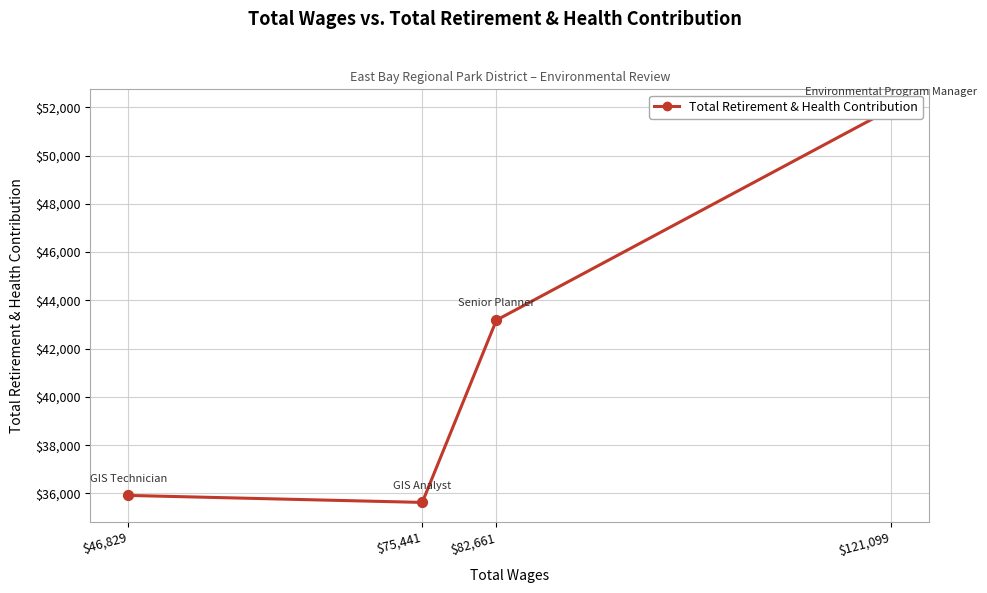

Which has a higher value, $121,099 or $46,829?

$121,099